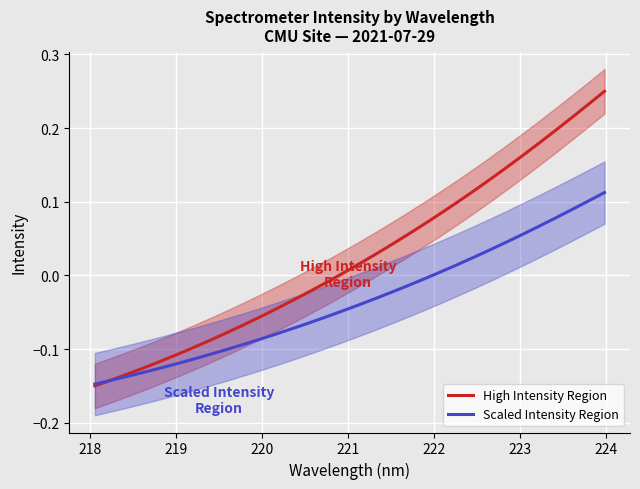

How many times do Scaled Intensity Region and High Intensity Region cross each other?

1